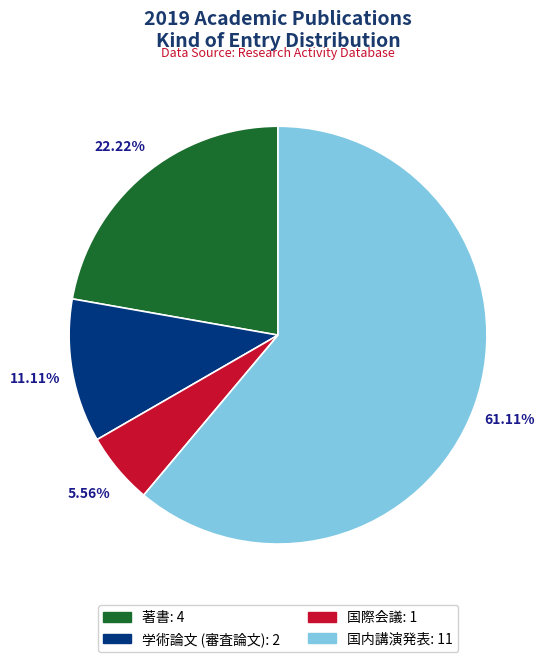

What is the ratio of the value at 著書 to the value at 国際会議?

4.0